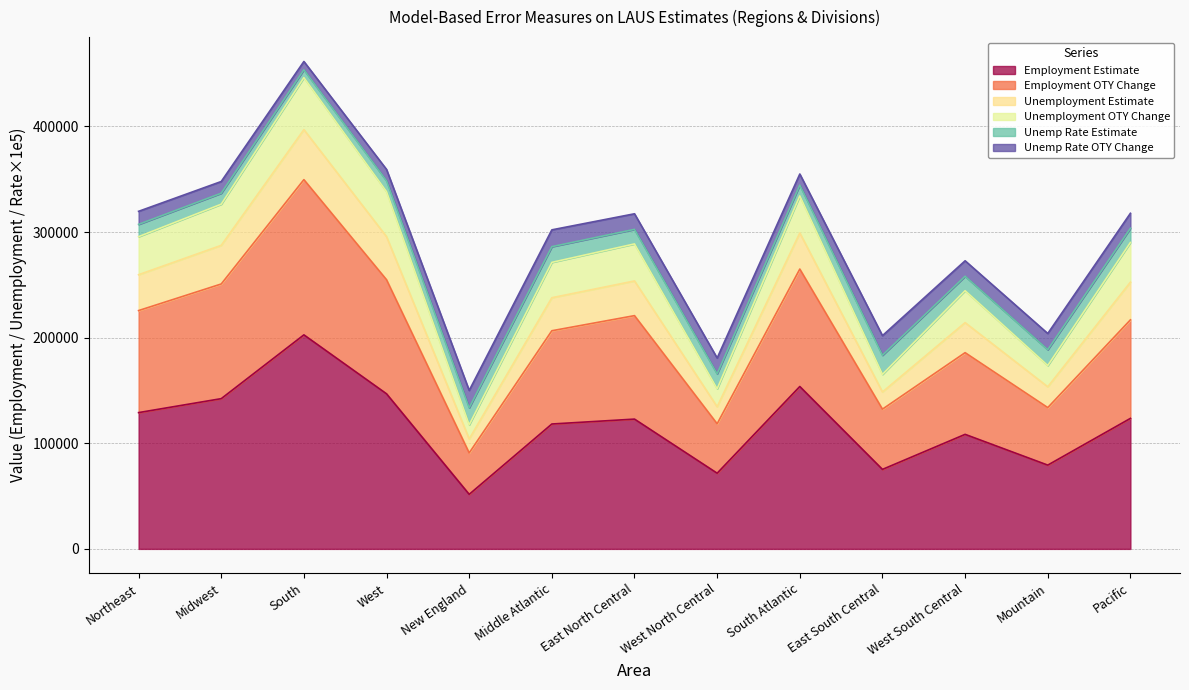

Which category has the lowest value in the Employment Estimate series?

New England